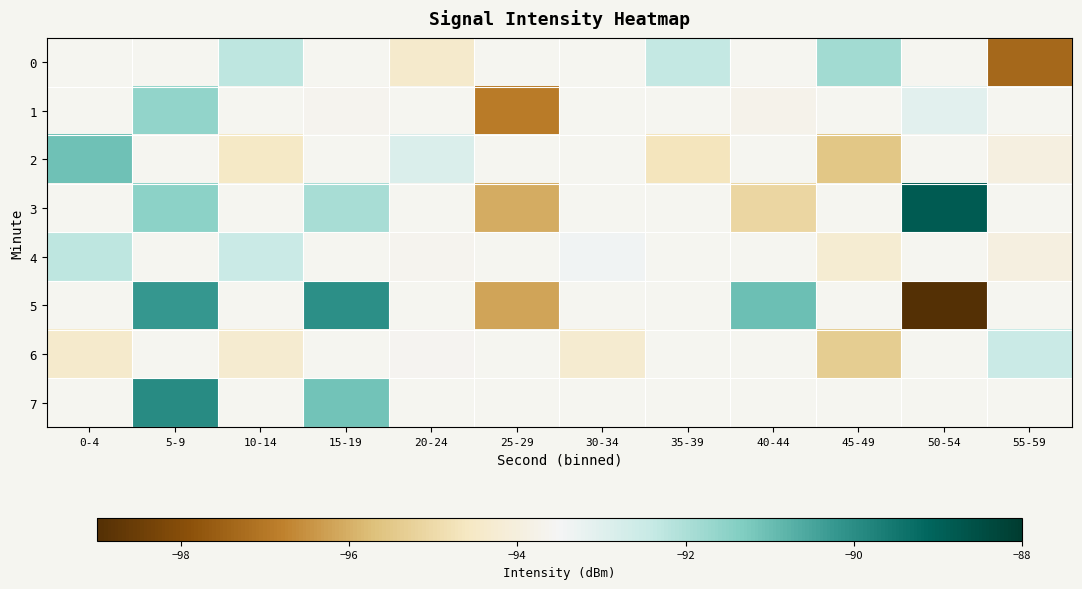

Which label corresponds to the largest value in the chart?

50-54